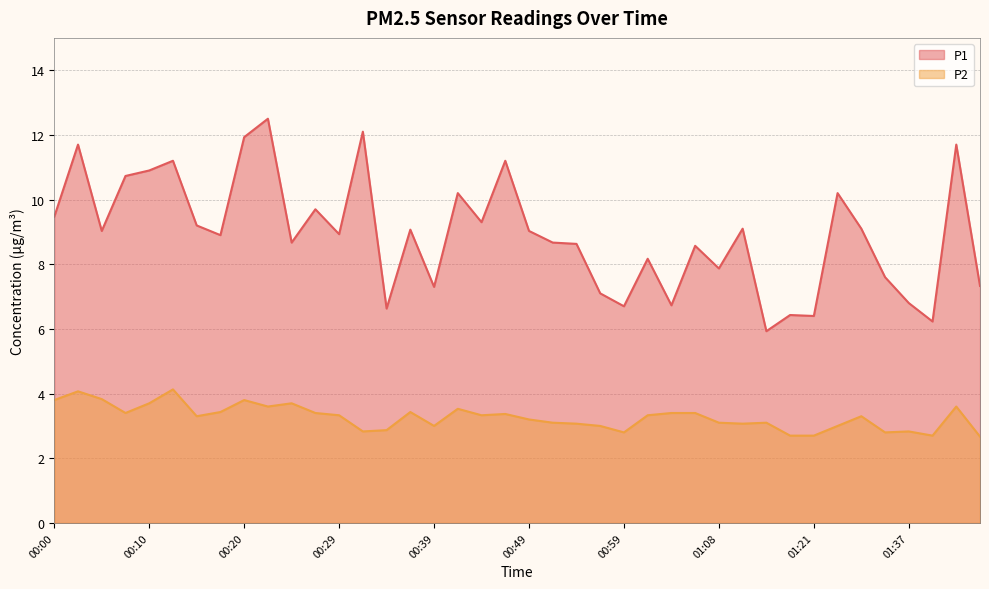

What are all the series names shown in the legend?

P1, P2